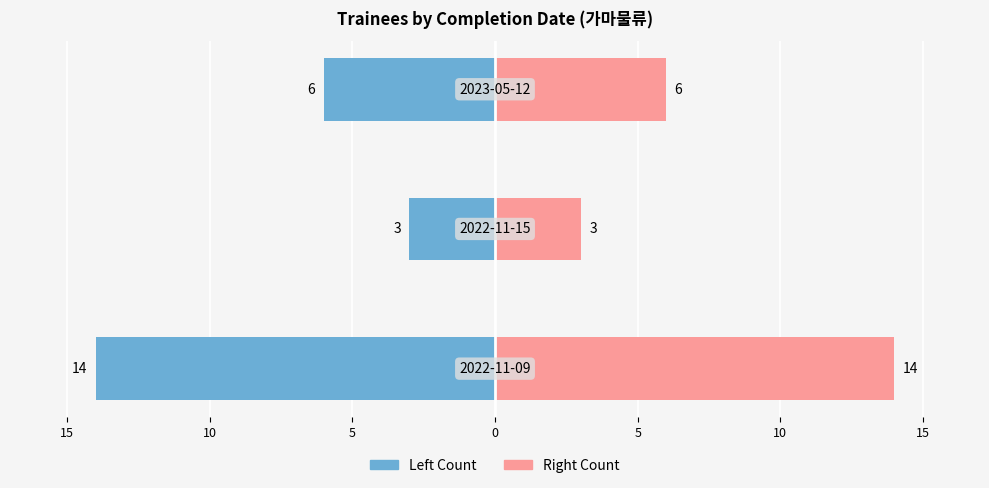

Is the value of Right (가마물류) at 5 greater than the value of Left (가마물류) at 10?

Yes